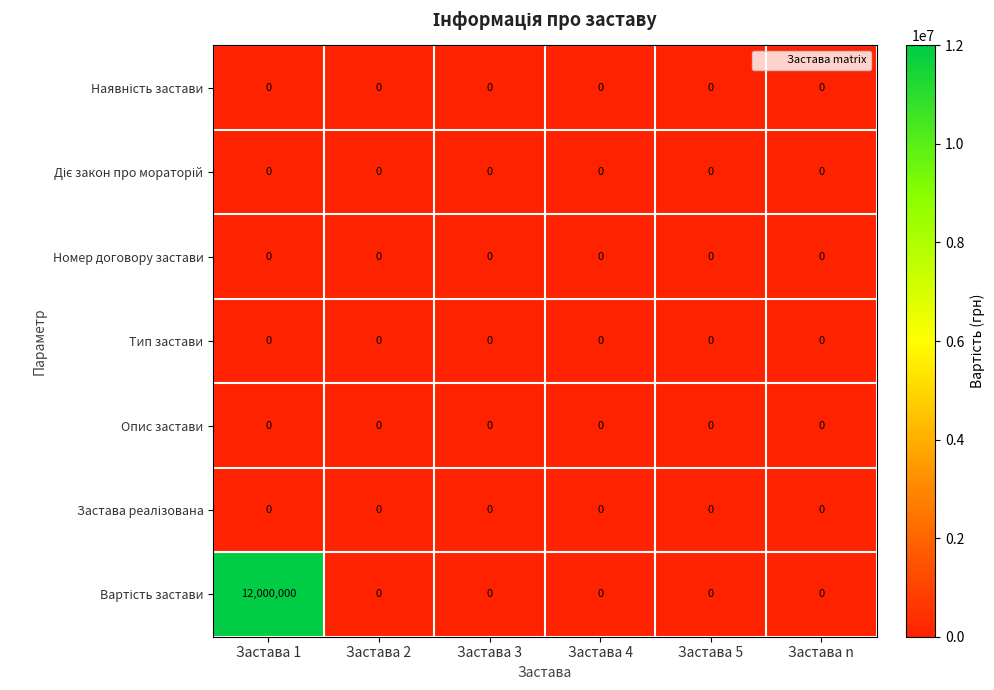

At which category is the sum across all series the highest?

Застава 1